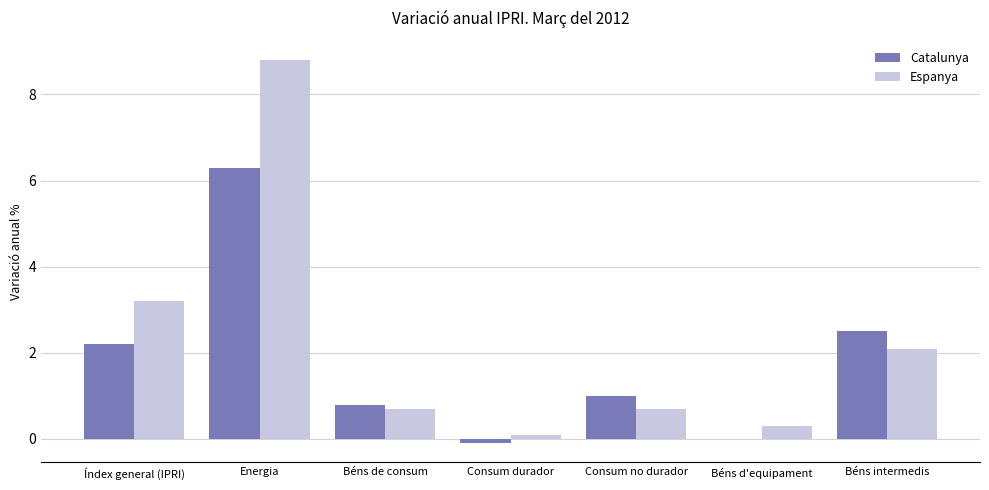

Reading right to left, transcribe all the data shown in this chart.

Catalunya: 2.5	0.0	1.0	-0.1	0.8	6.3	2.2
Espanya: 2.1	0.3	0.7	0.1	0.7	8.8	3.2